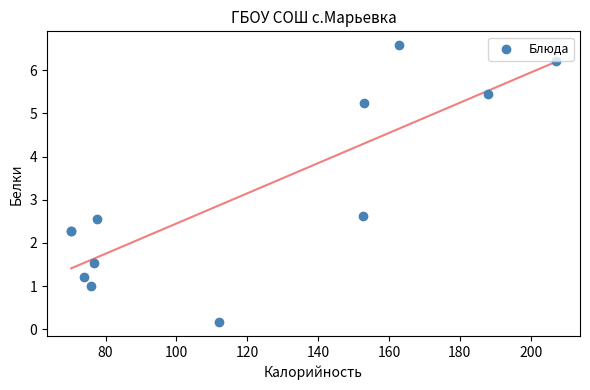

What Y value in the scatter plot is closest to 3?

2.6